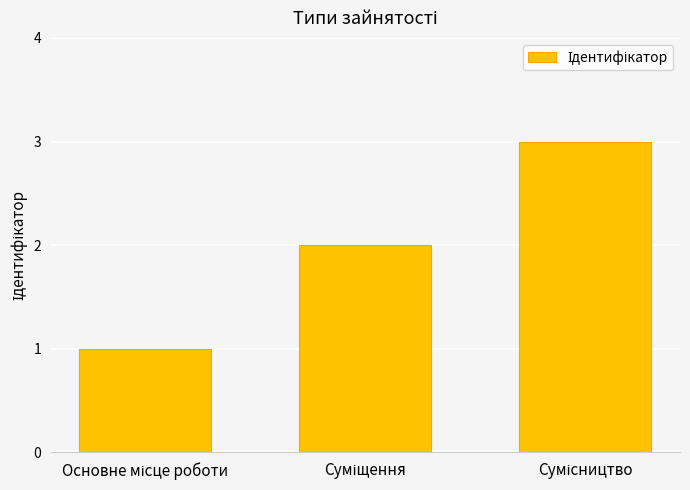

What is the maximum value shown in the chart?

3